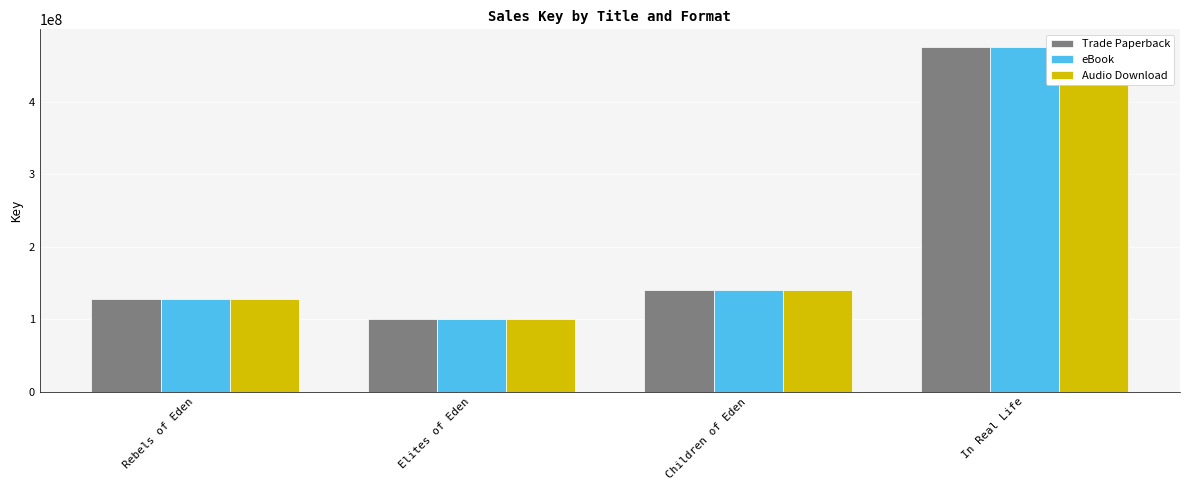

What is the value of the Trade Paperback bar at the 3rd from the left?

140100414